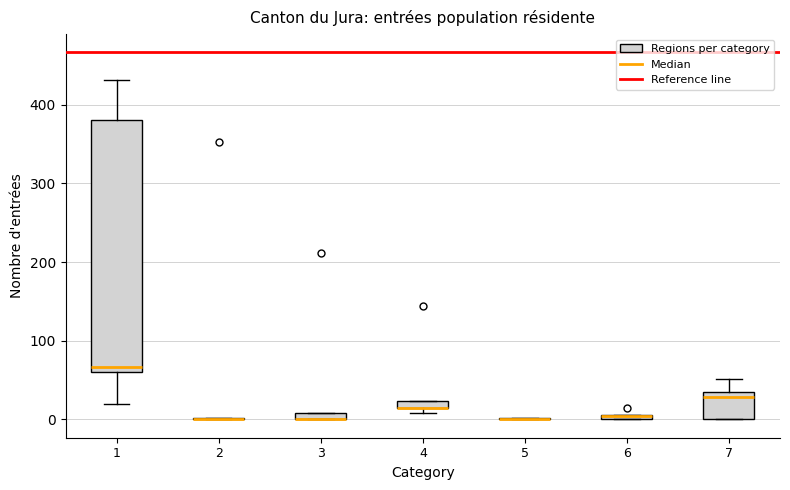

Which box is the tallest, from its lower edge to its upper edge?

1